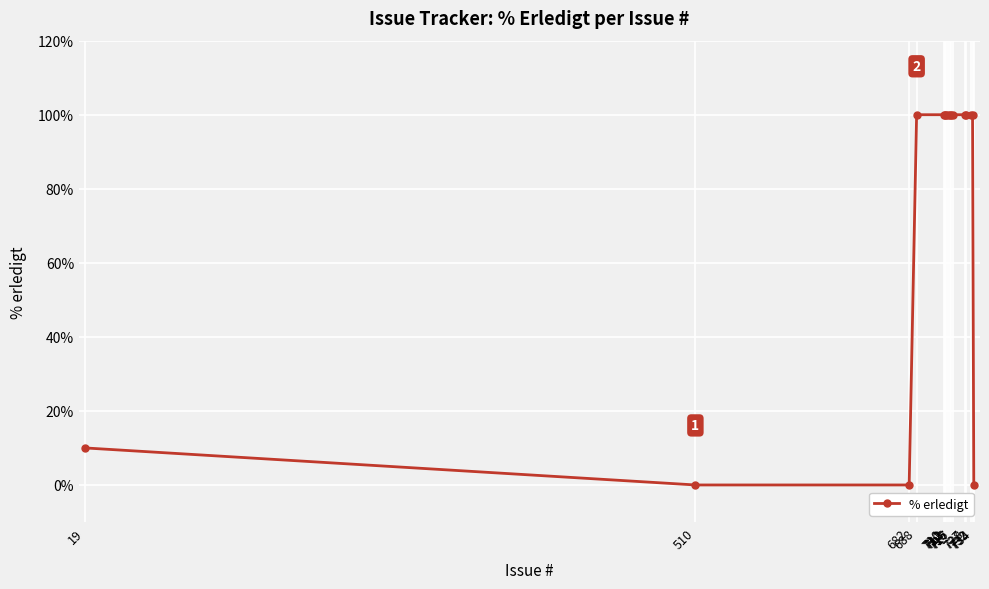

How many distinct data groups are displayed?

1